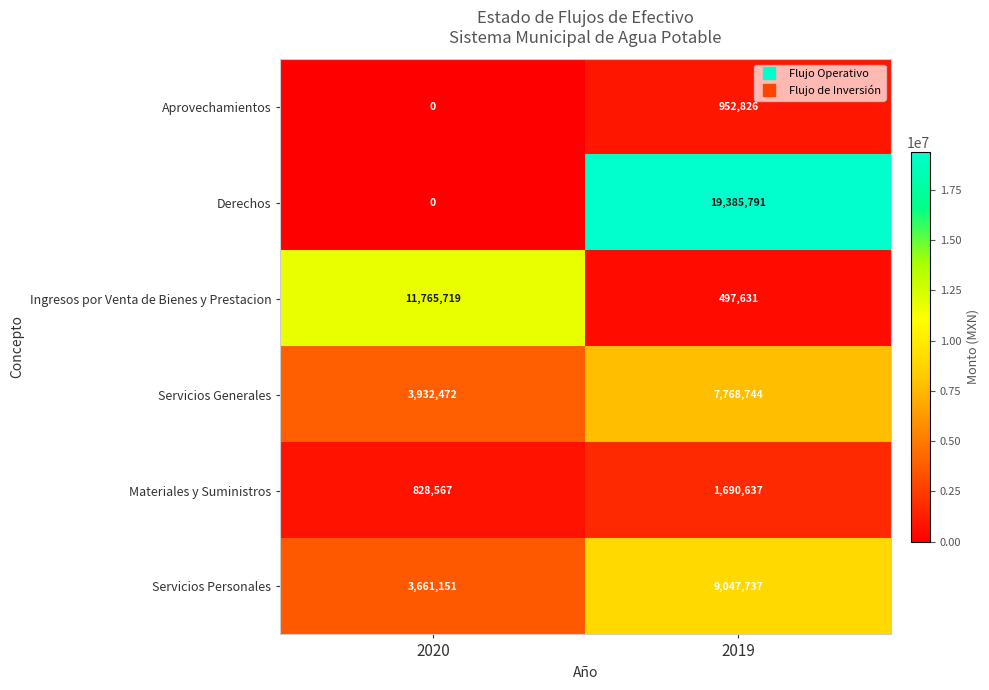

Is it true that Derechos equals 9507222 at 2019?

False